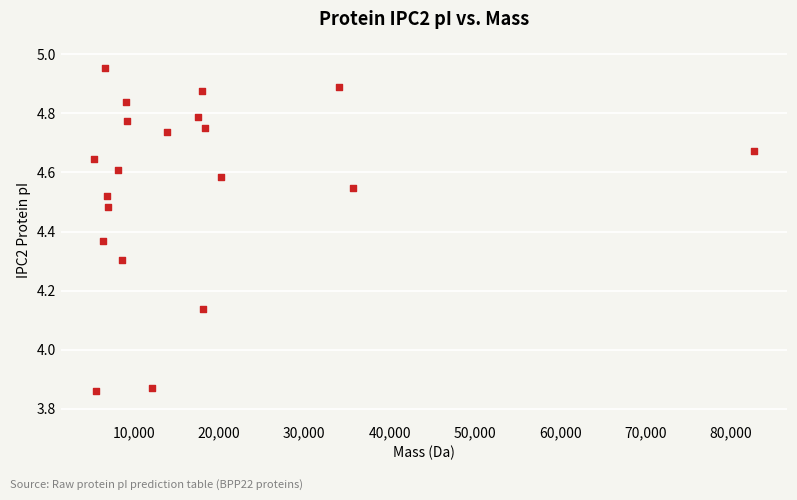

What is the range of X values (max minus min)?

77433.9